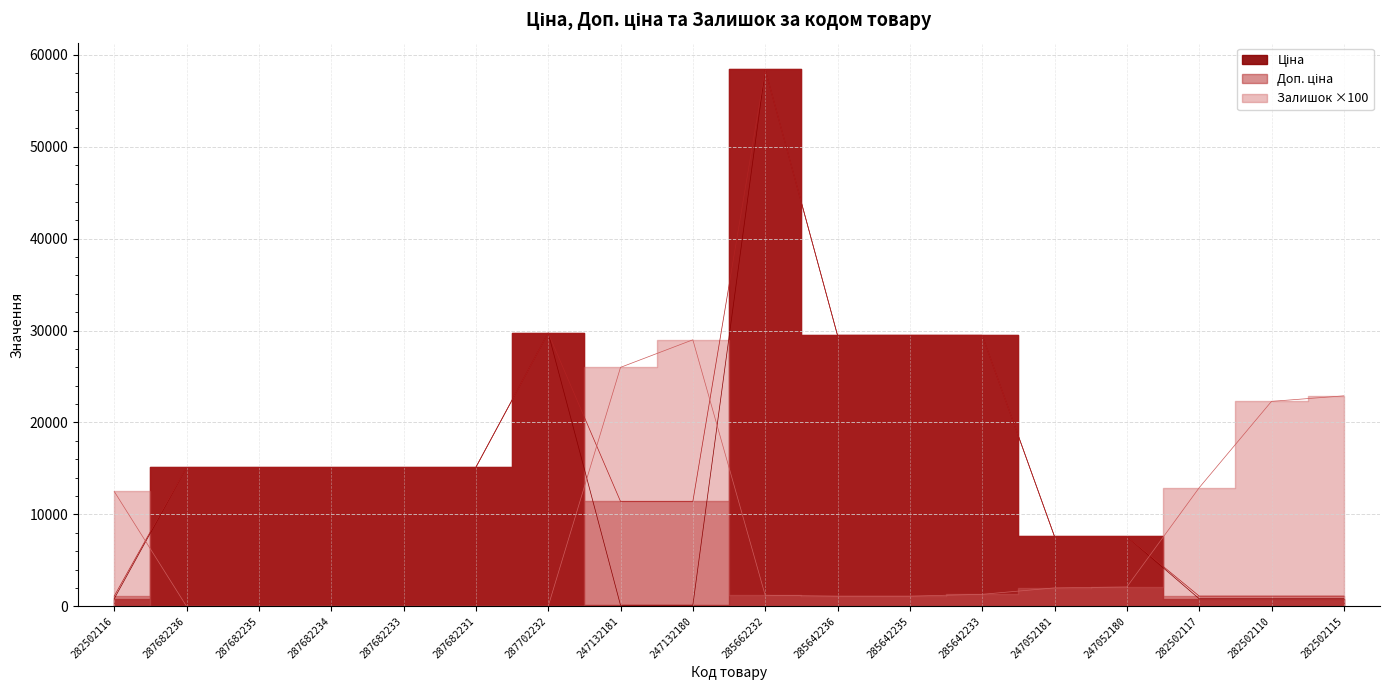

Between which two adjacent categories do Ціна and Залишок first intersect?

282502116 and 287682236